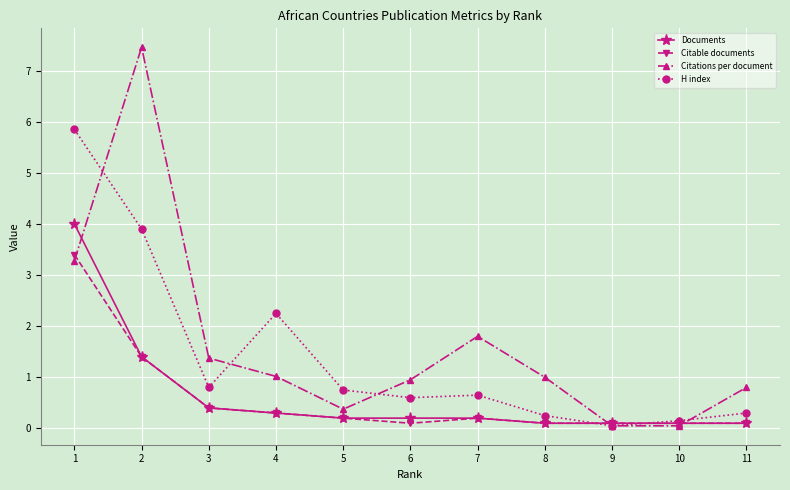

Where is H index nearest to the value 2?

4